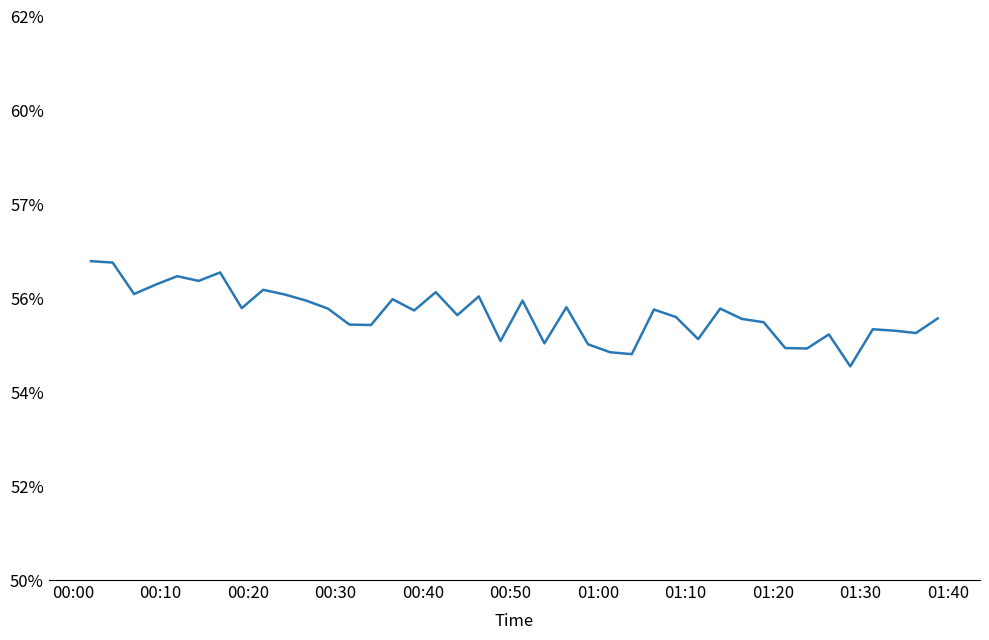

Does the chart display data point markers on the line(s)?

No